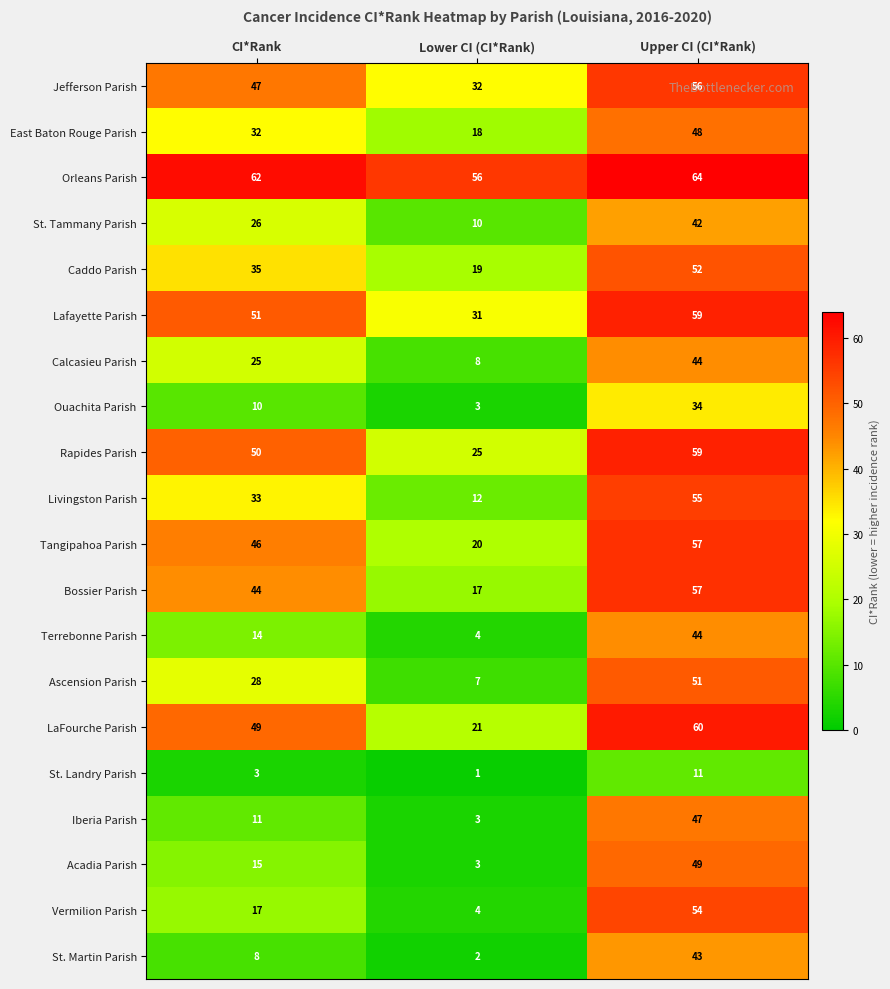

How many data points does each series have?

3